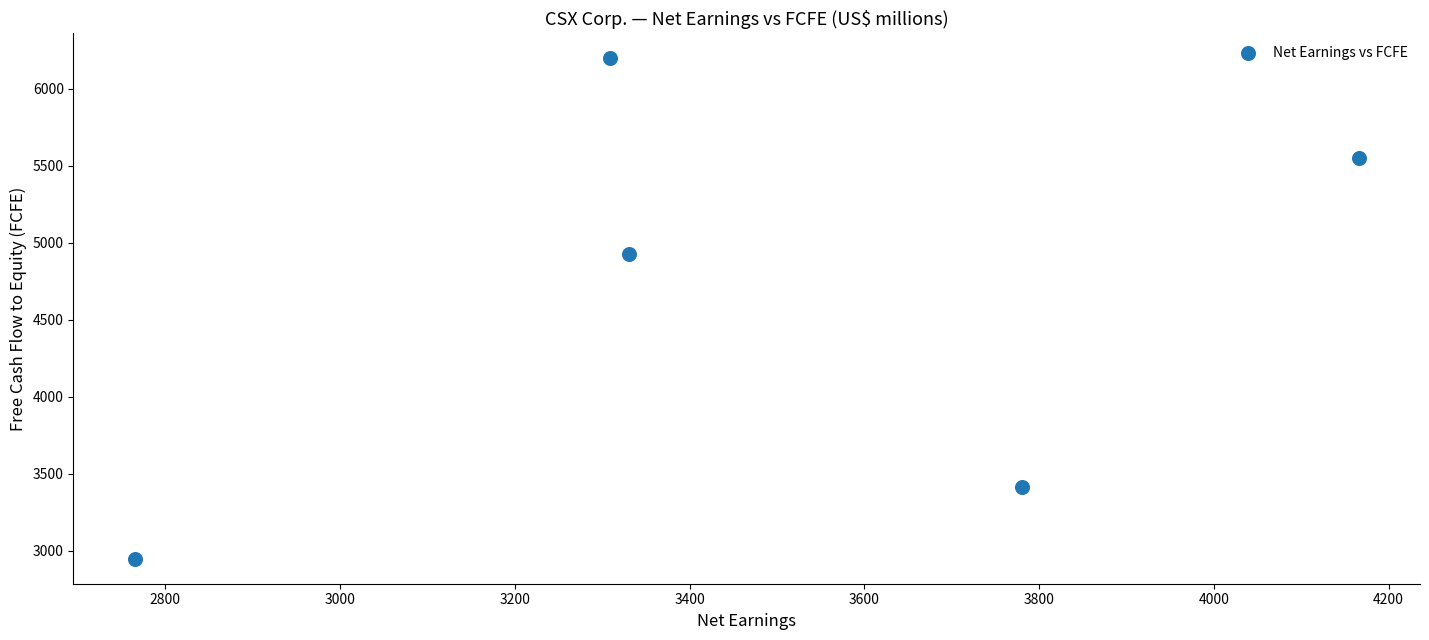

What Y value in the scatter plot is closest to 4572?

4929